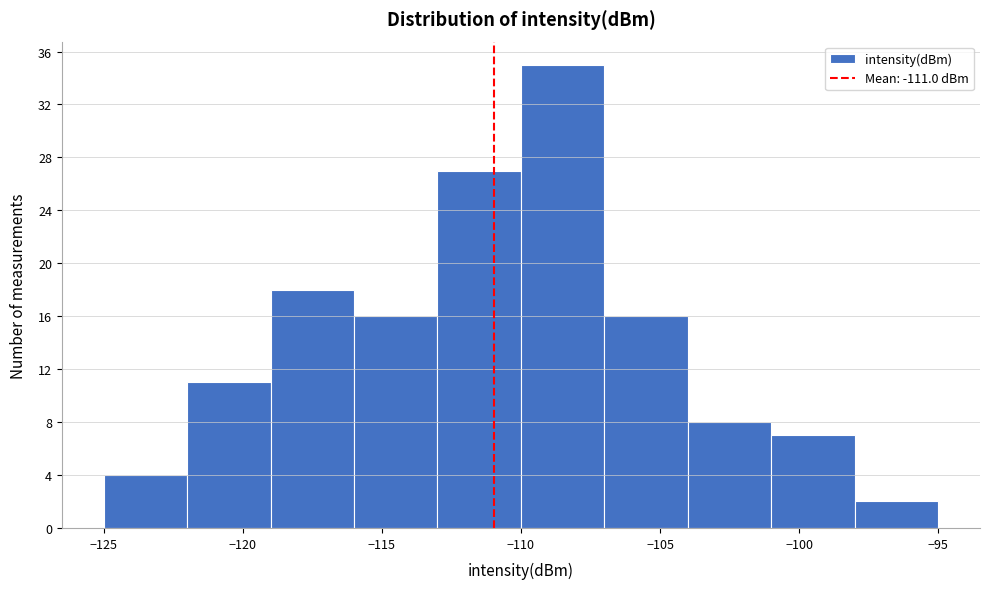

Reading left to right, transcribe this chart: for each bar, give the range it covers on the x-axis and its height. The values are not printed on the chart, so give them approximately, as read against the axis.

-125 to -122: 4
-122 to -119: 11
-119 to -116: 18
-116 to -113: 16
-113 to -110: 27
-110 to -107: 35
-107 to -104: 16
-104 to -101: 8
-101 to -98: 7
-98 to -95: 2